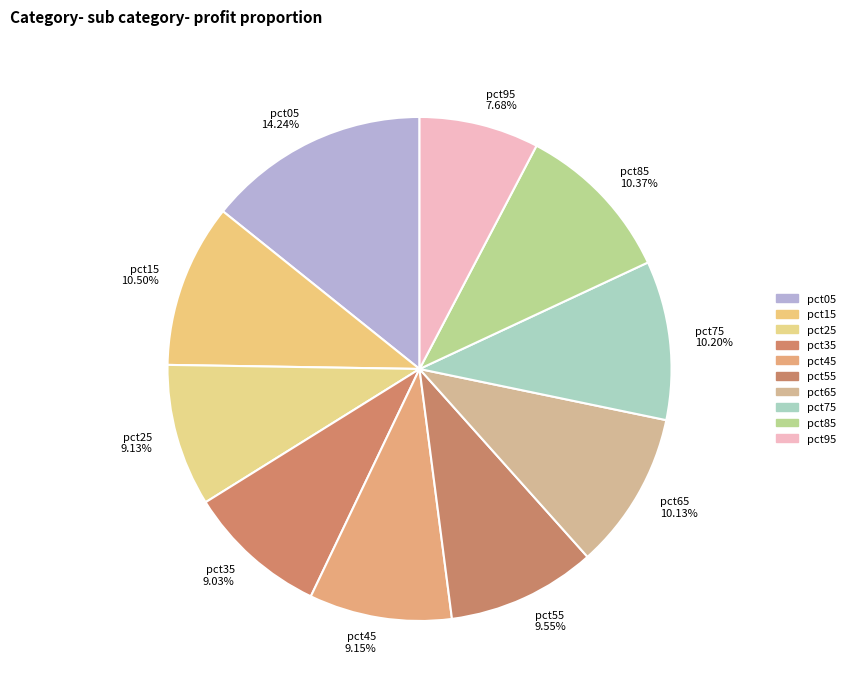

Which category has the biggest portion of the pie?

pct05